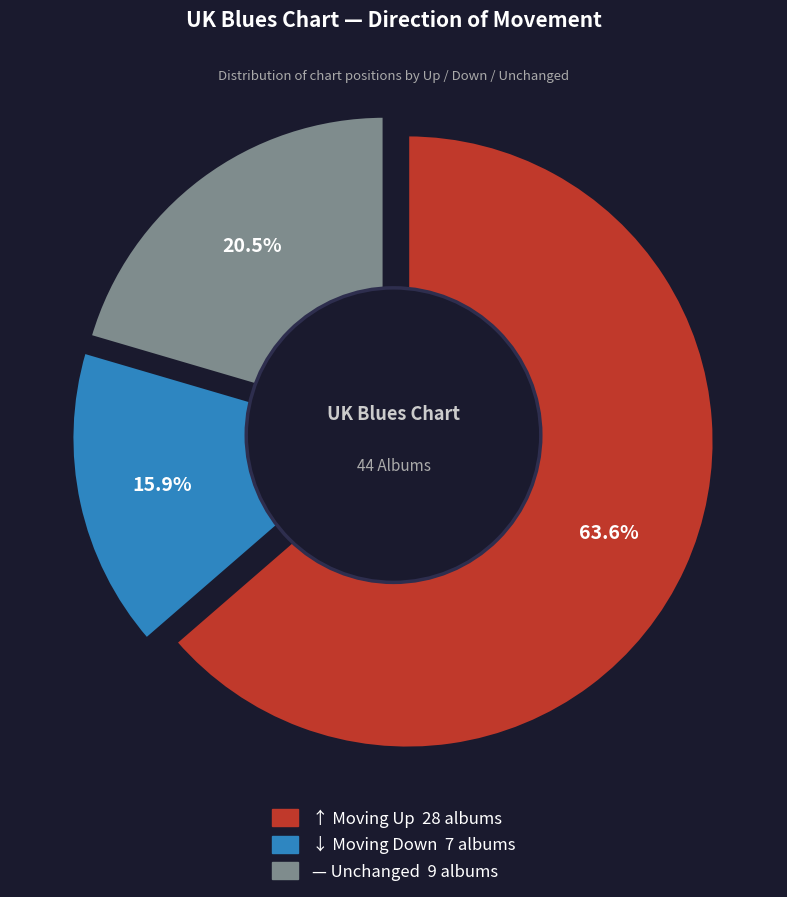

Do - and up together represent more than half of the pie?

Yes